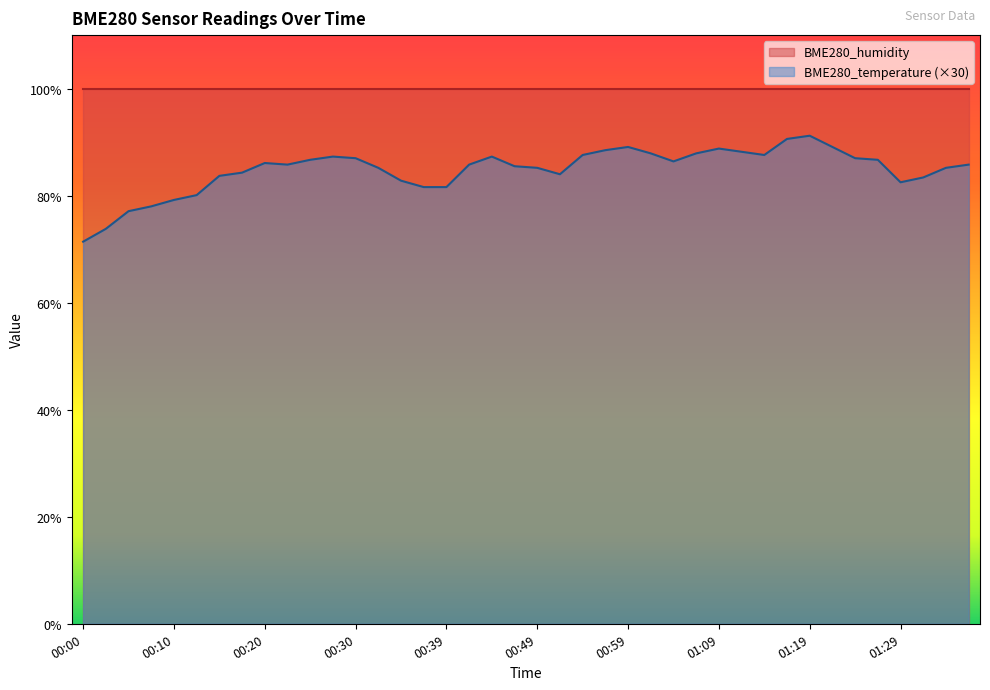

The chart shows a value of 133.5 at 01:16. True or false?

False